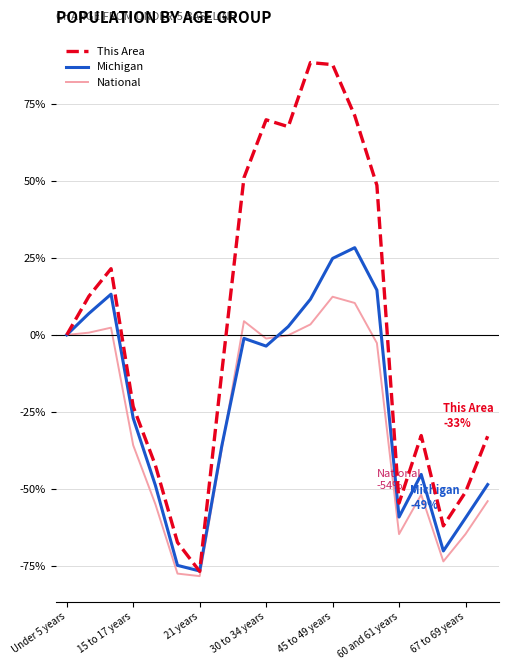

Which series has the widest spread of values?

This Area